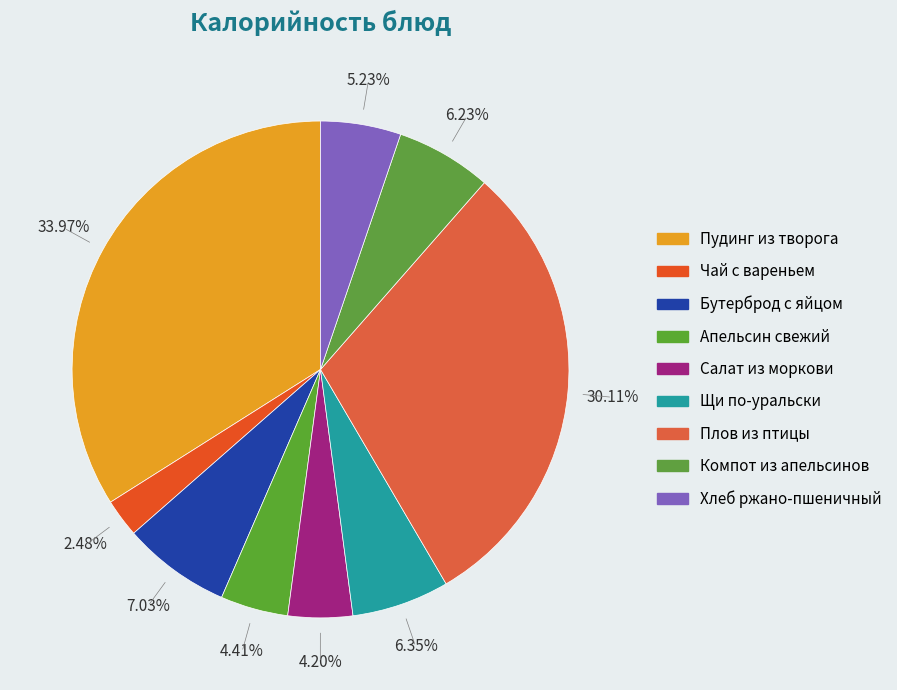

What is the smallest slice in the pie chart?

Чай с вареньем